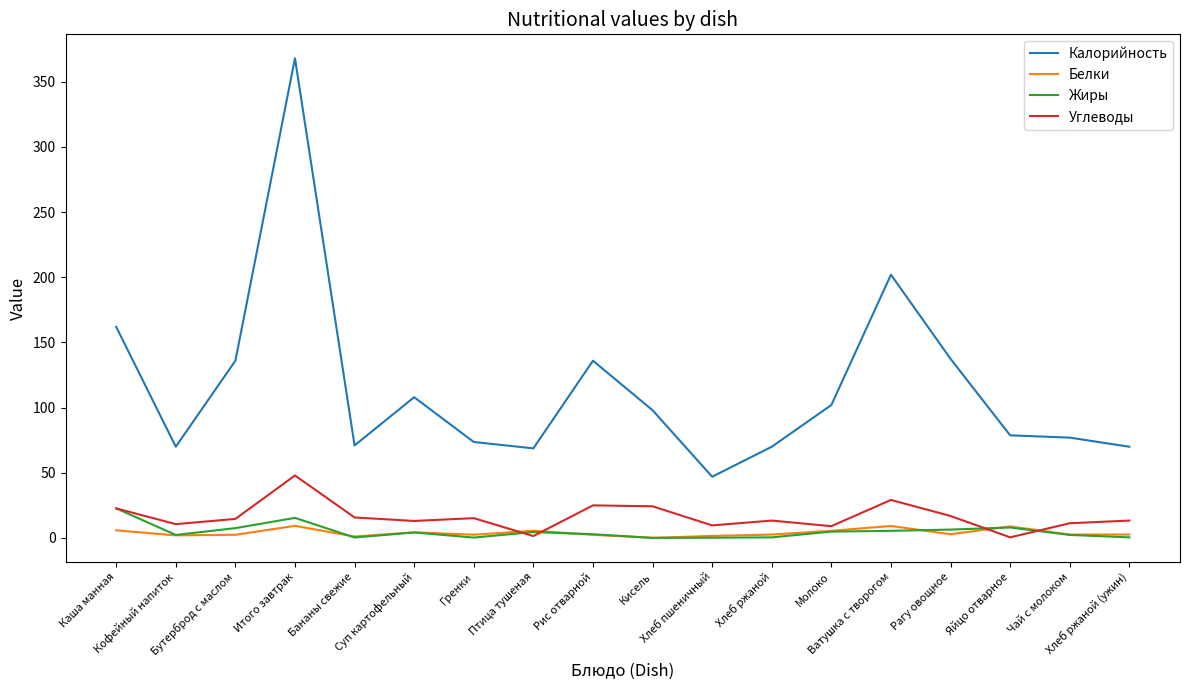

The value of Калорийность at Бутерброд с маслом is 189.5. True or false?

False